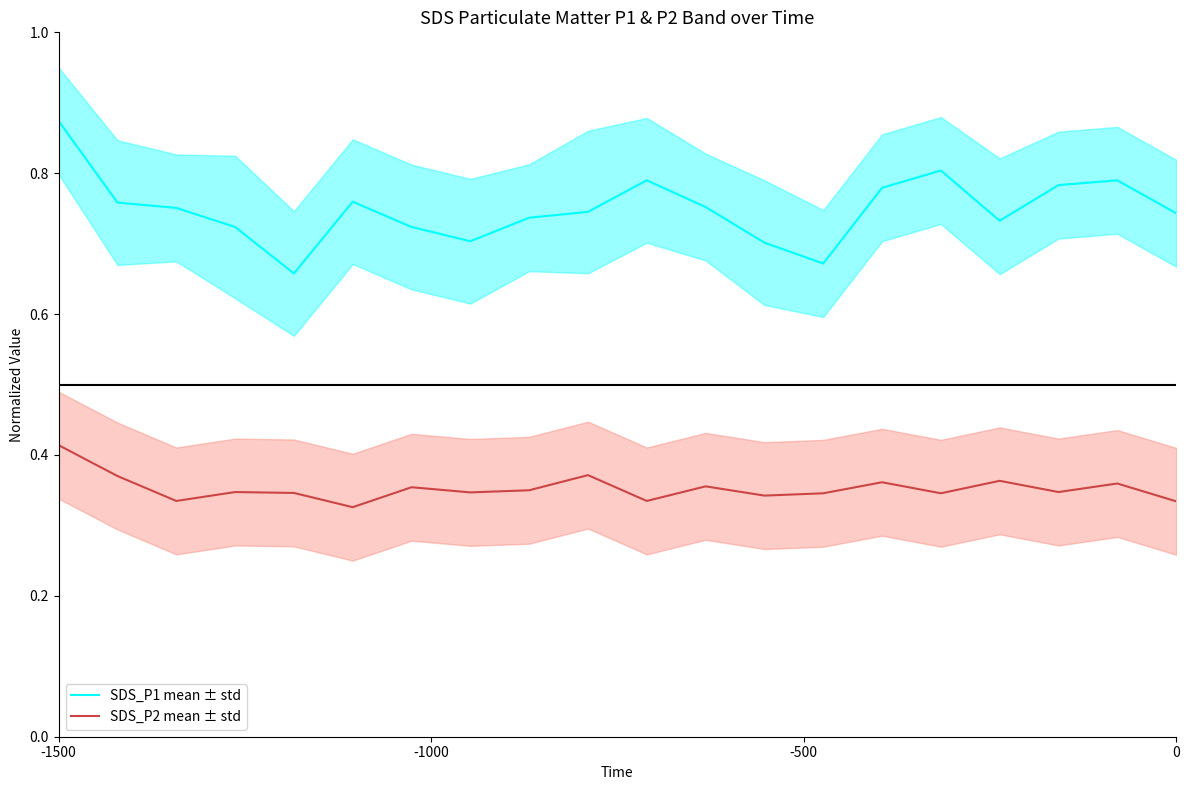

How many SDS_P2 mean ± std values are between 0 and 1?

20